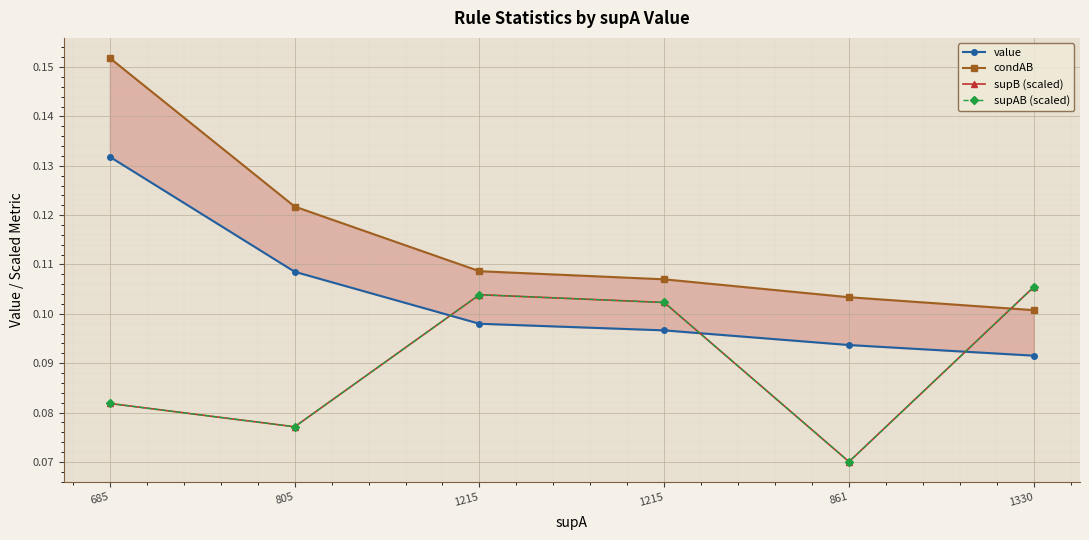

What is the label of the 2nd point from the right?

861